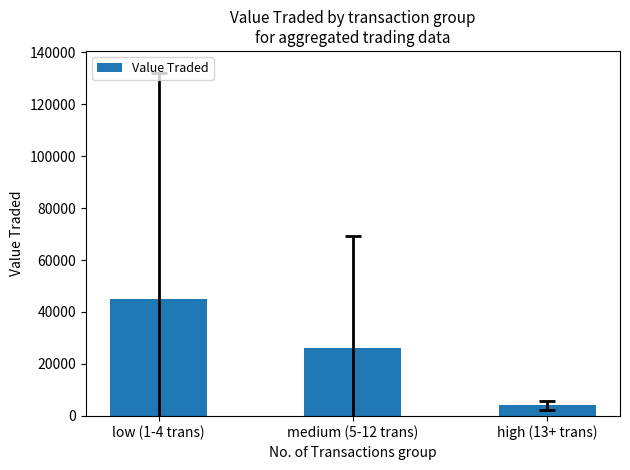

Rank the categories by value from highest to lowest.

low (1-4 trans), medium (5-12 trans), high (13+ trans)